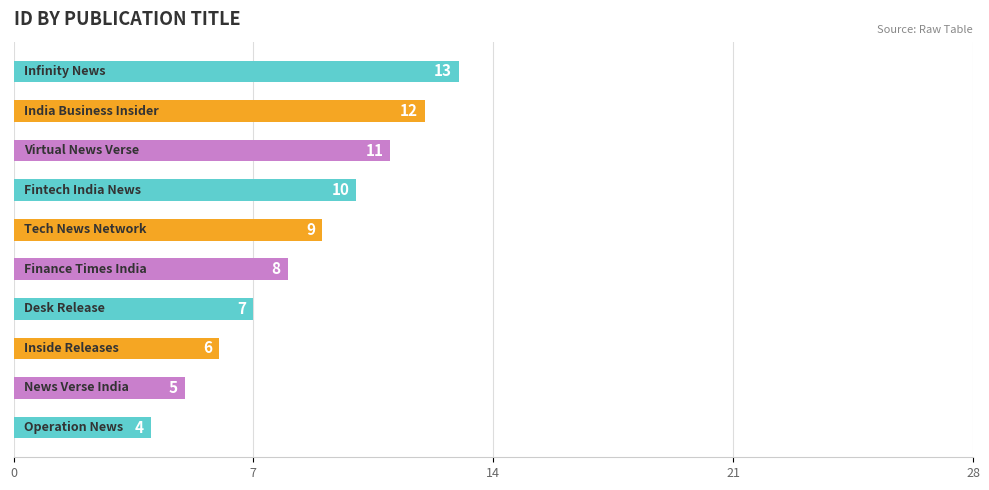

What is the difference between the maximum and minimum values?

9